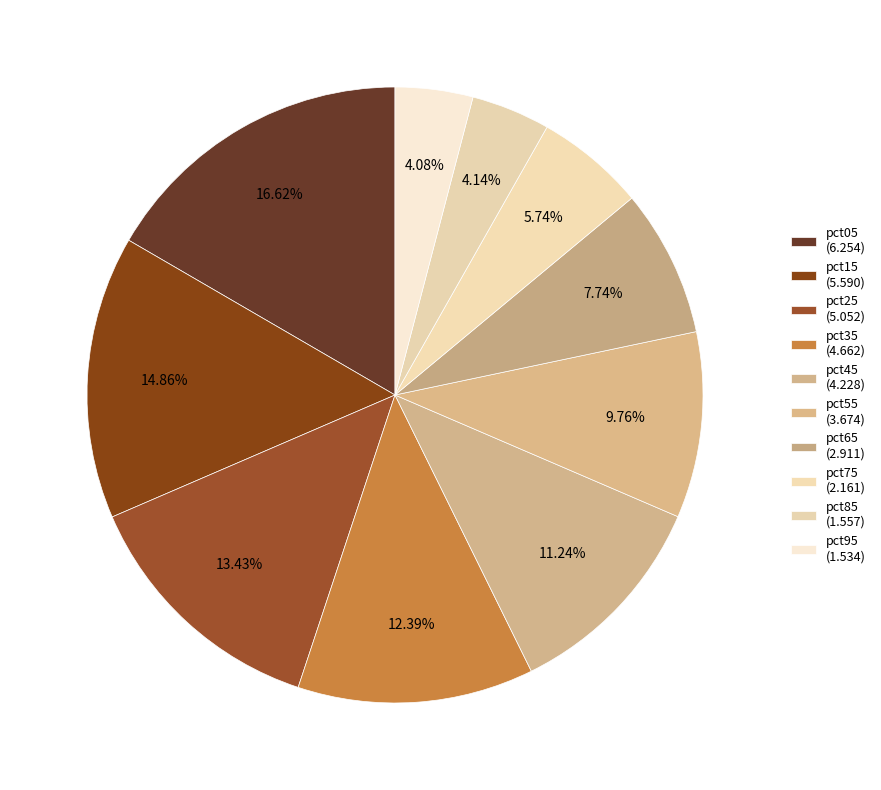

To the nearest percent, what portion does pct35 represent?

12%